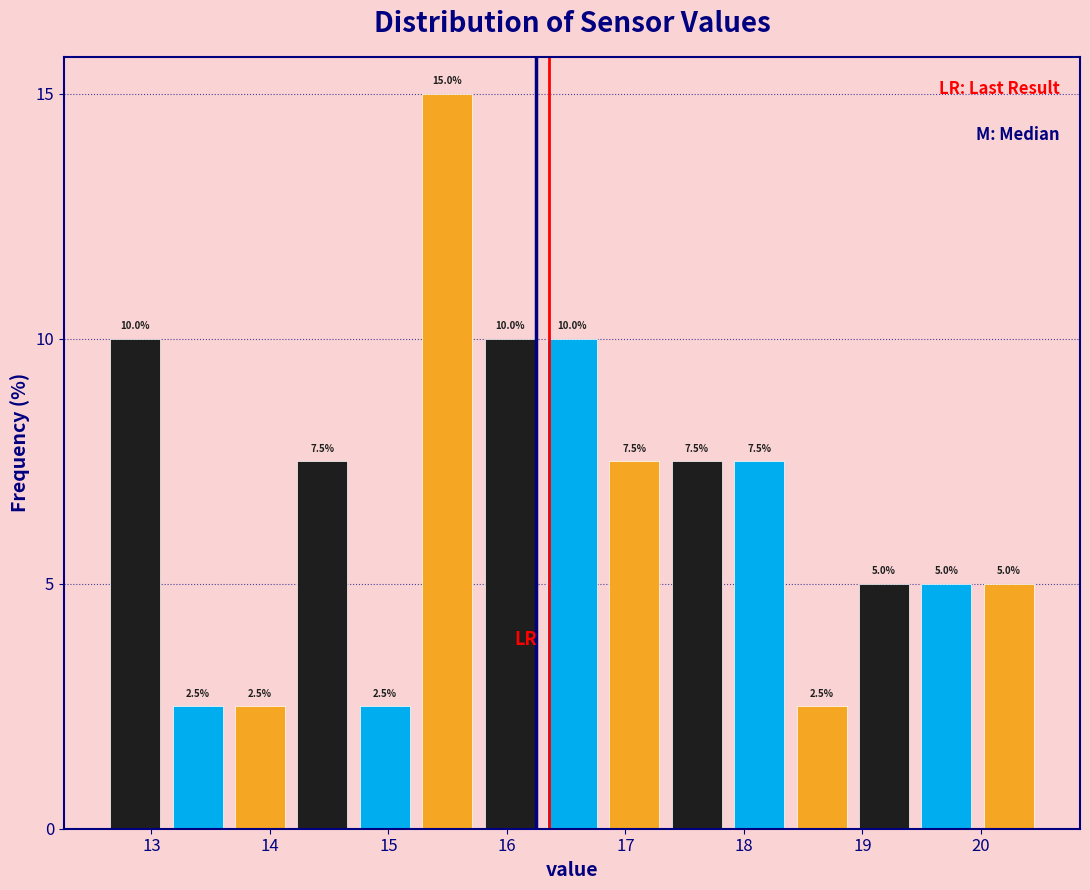

Reading left to right, transcribe this chart: for each bar, give the range it covers on the x-axis and its height. The bar edges are not printed on the chart, so give them approximately, as read against the axis.

12.6 to 13.1: 10.0
13.1 to 13.7: 2.5
13.7 to 14.2: 2.5
14.2 to 14.7: 7.5
14.7 to 15.2: 2.5
15.2 to 15.8: 15.0
15.8 to 16.3: 10.0
16.3 to 16.8: 10.0
16.8 to 17.3: 7.5
17.3 to 17.9: 7.5
17.9 to 18.4: 7.5
18.4 to 18.9: 2.5
18.9 to 19.4: 5.0
19.4 to 20.0: 5.0
20.0 to 20.5: 5.0